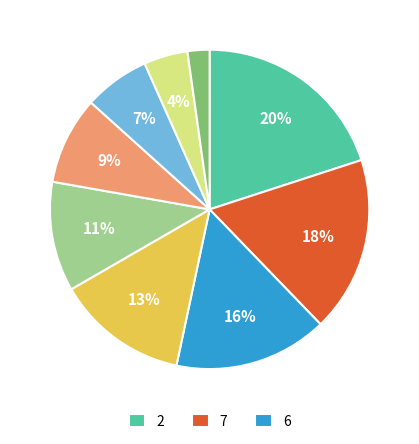

Is there a majority slice in this chart?

No